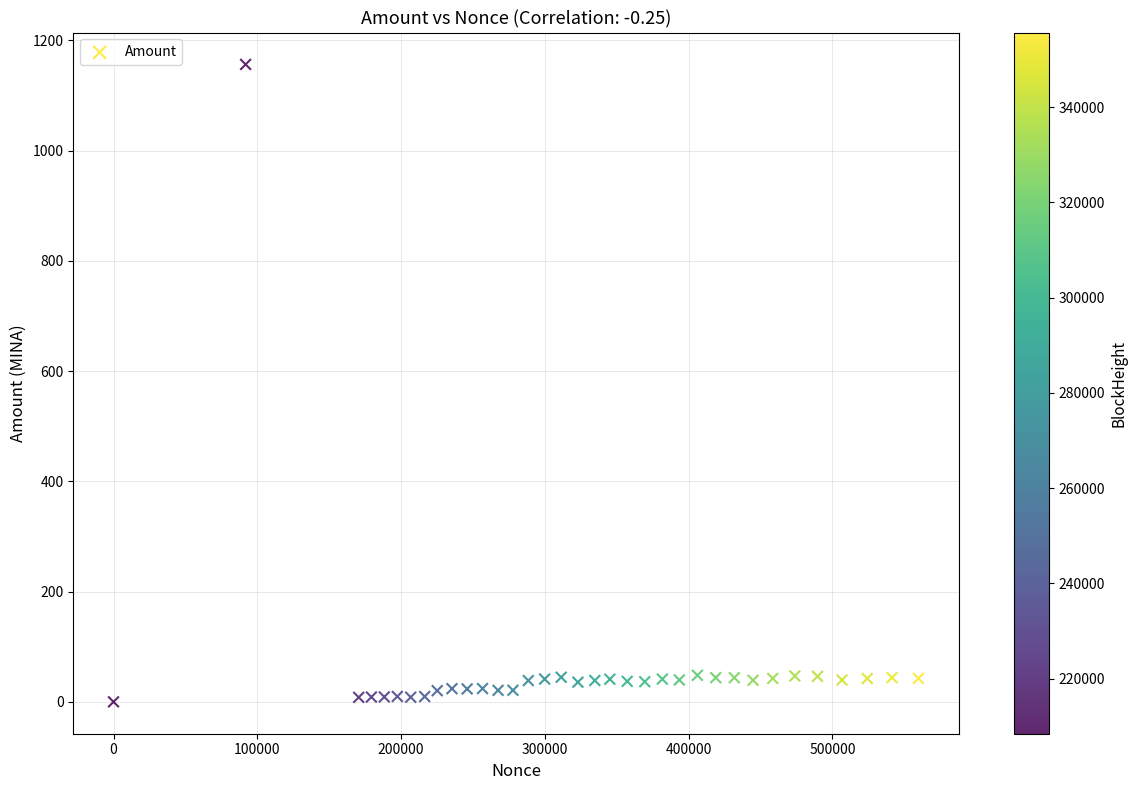

What is the range of Y values (max minus min)?

1156.3